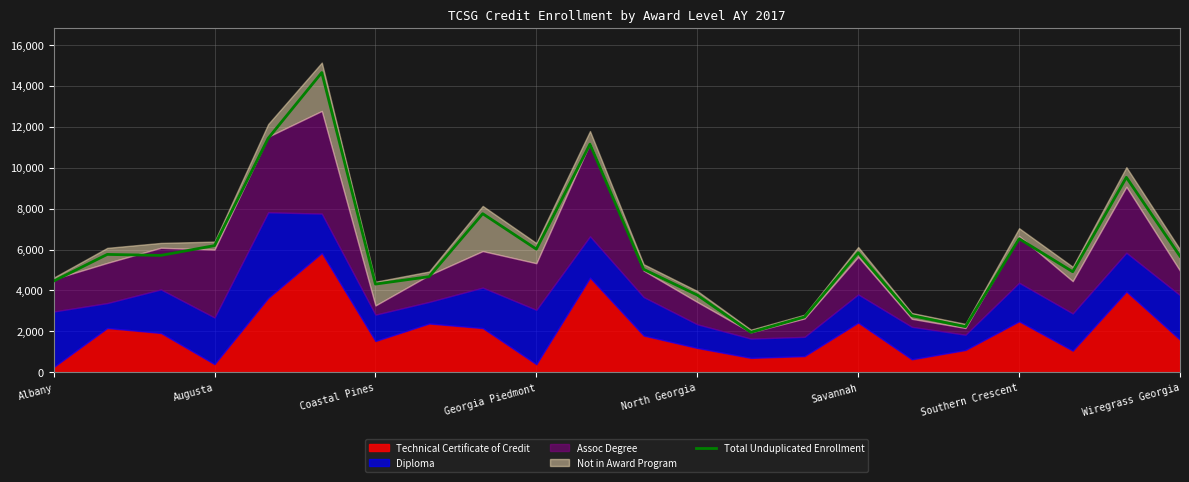

What is the maximum value for Total Unduplicated Enrollment?

14642